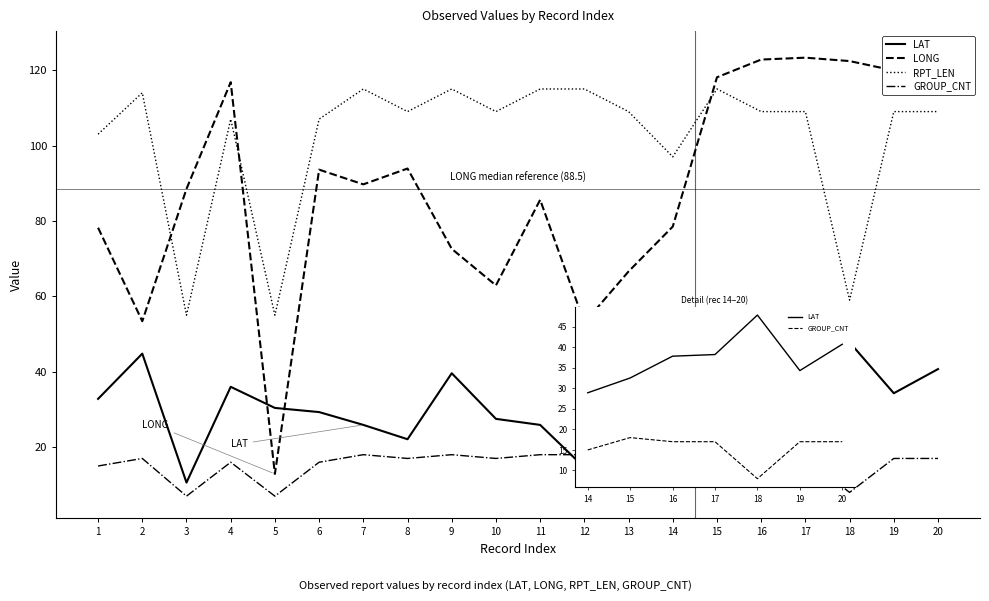

What is the smallest value displayed?

7.0